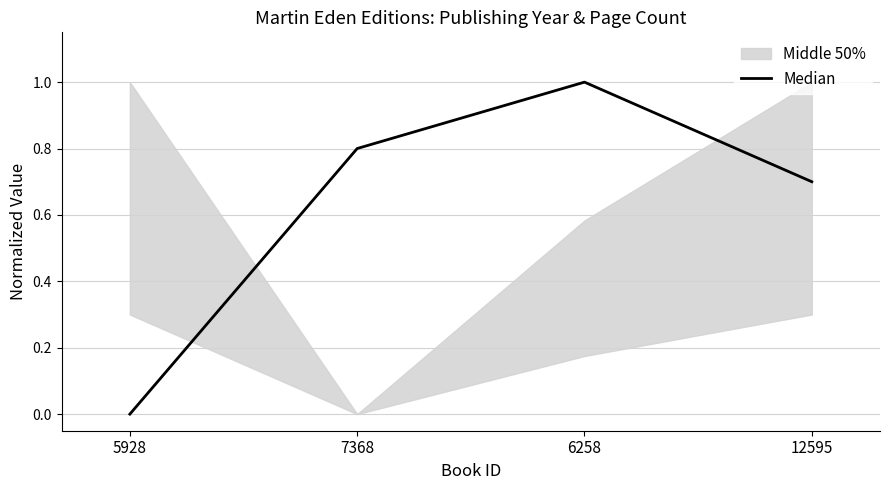

Read the value at 7368.

0.8